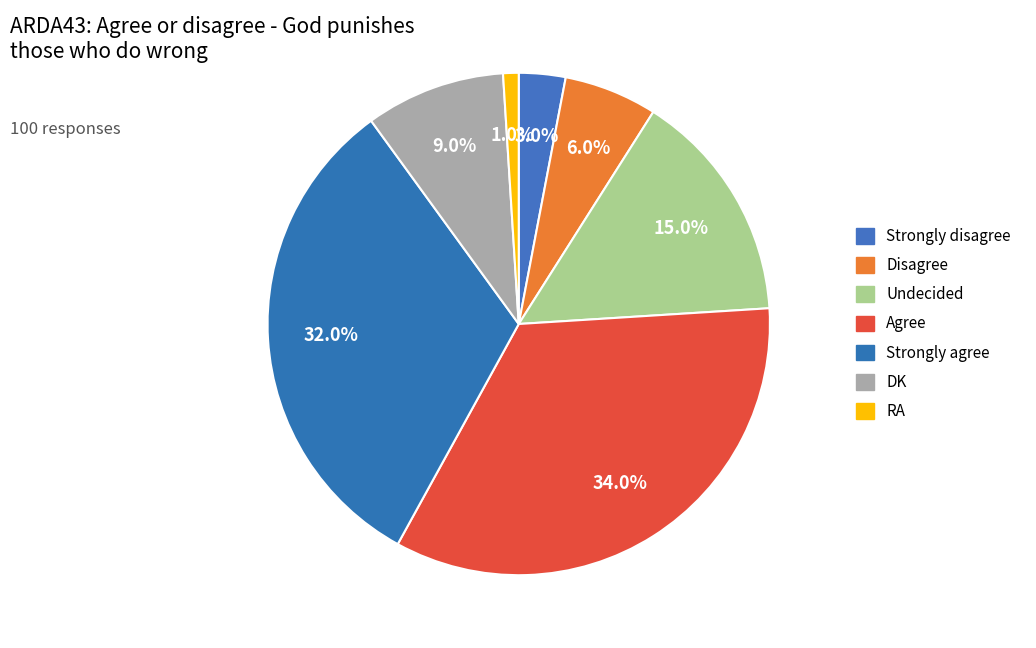

How many slices are in this pie chart?

7